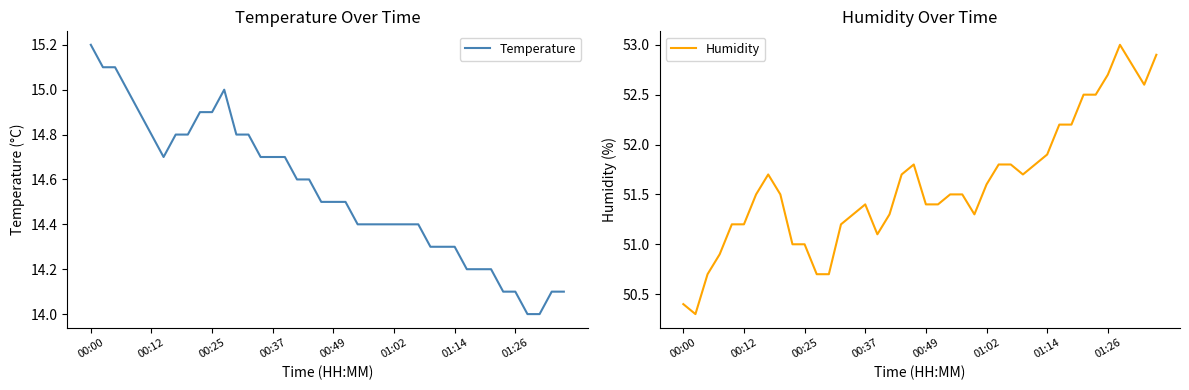

What is the minimum value for Temperature?

14.0